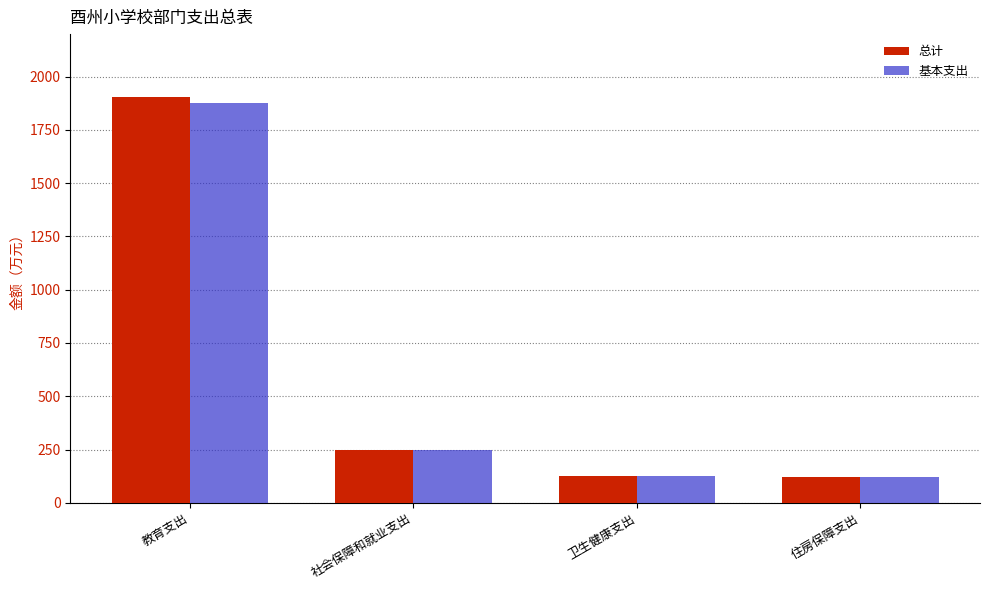

Read the 总计 value at 社会保障和就业支出.

248.6